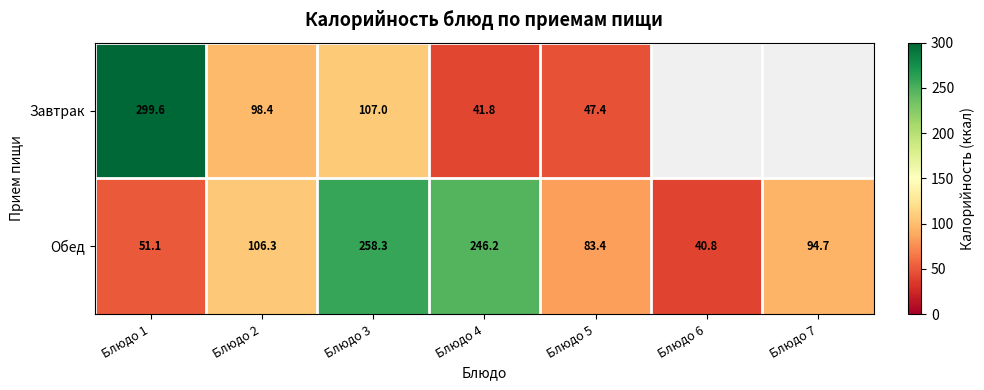

What is the approximate value of Обед at Блюдо 6?

40.8